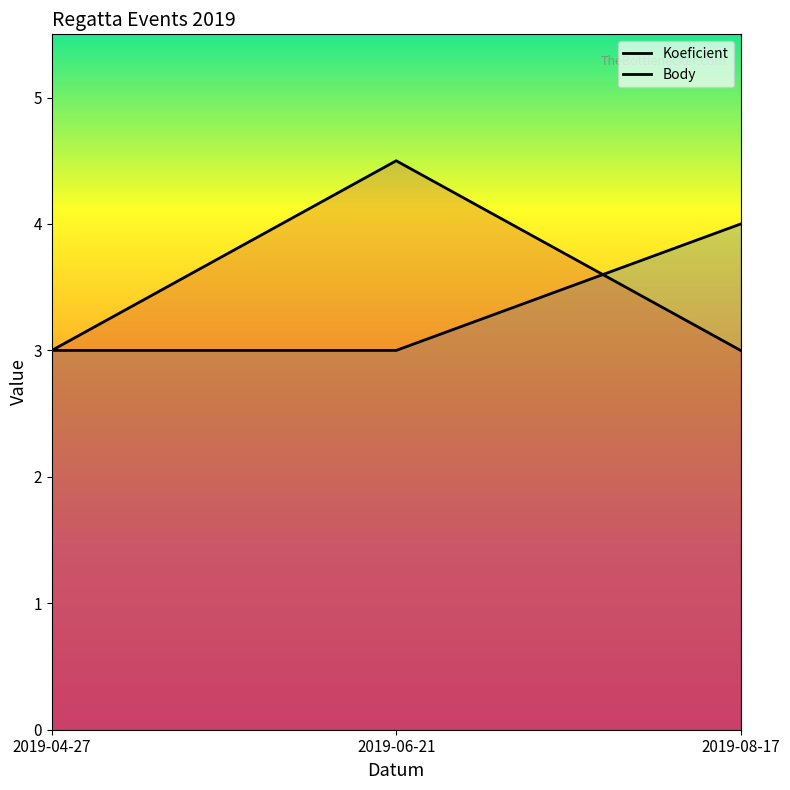

What is the average value of the Koeficient series?

3.3